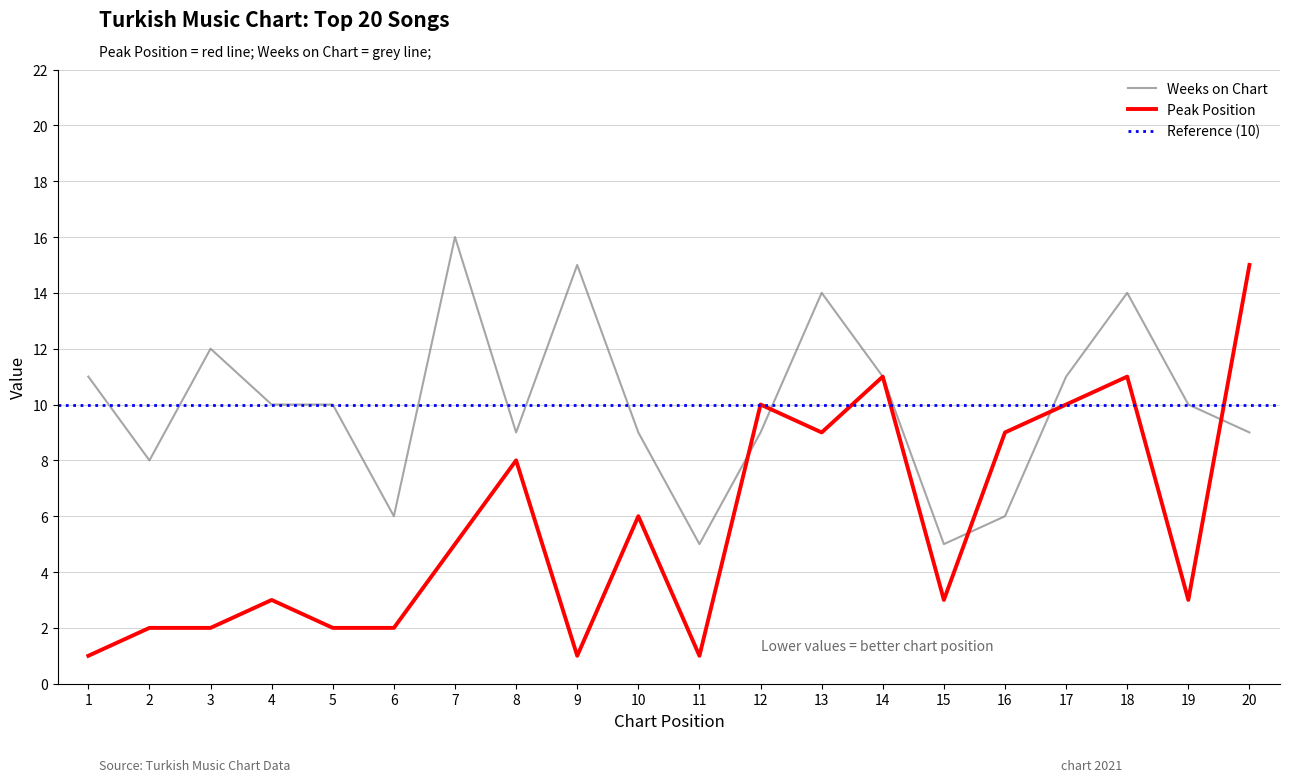

Reading left to right, transcribe all the data shown in this chart.

Peak Position: 1=1	2=2	3=2	4=3	5=2	6=2	7=5	8=8	9=1	10=6	11=1	12=10	13=9	14=11	15=3	16=9	17=10	18=11	19=3	20=15
Weeks on Chart: 1=11	2=8	3=12	4=10	5=10	6=6	7=16	8=9	9=15	10=9	11=5	12=9	13=14	14=11	15=5	16=6	17=11	18=14	19=10	20=9